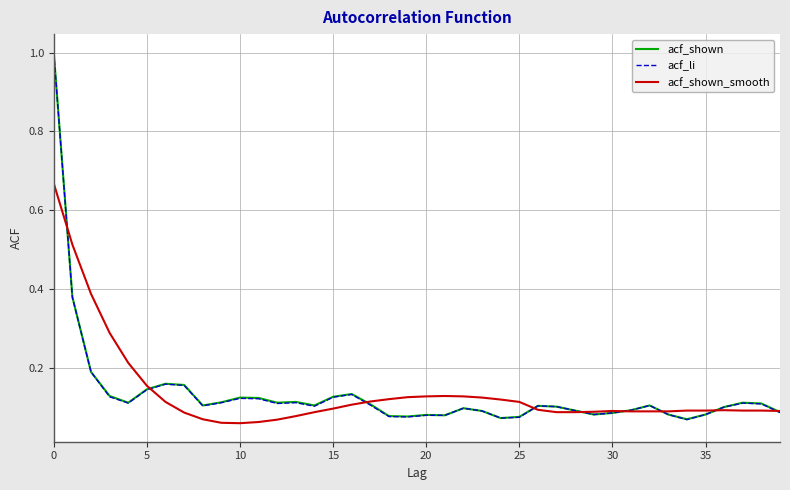

How many lines are shown in the chart?

3